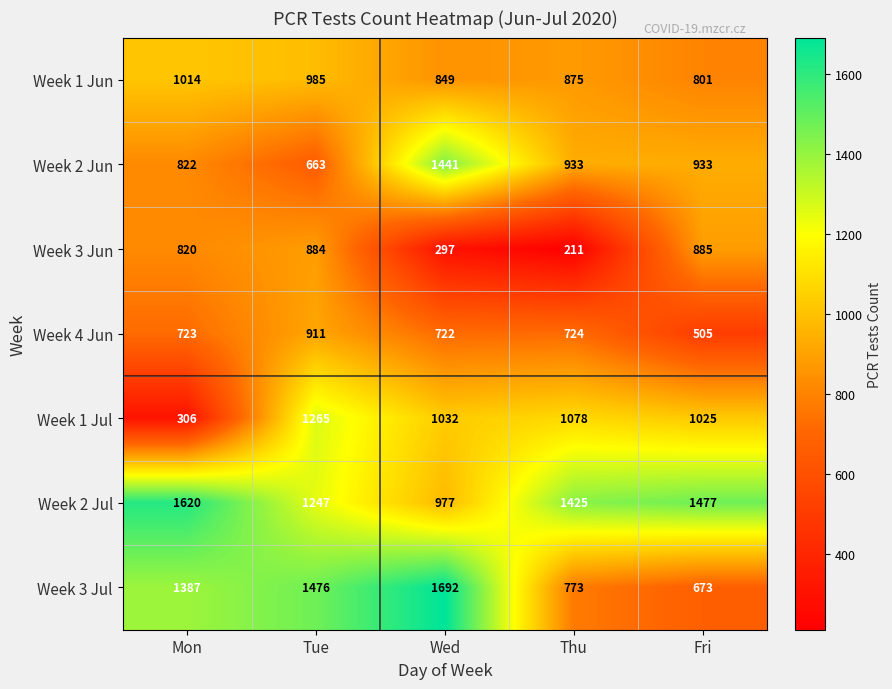

Count the number of categories in the chart.

5